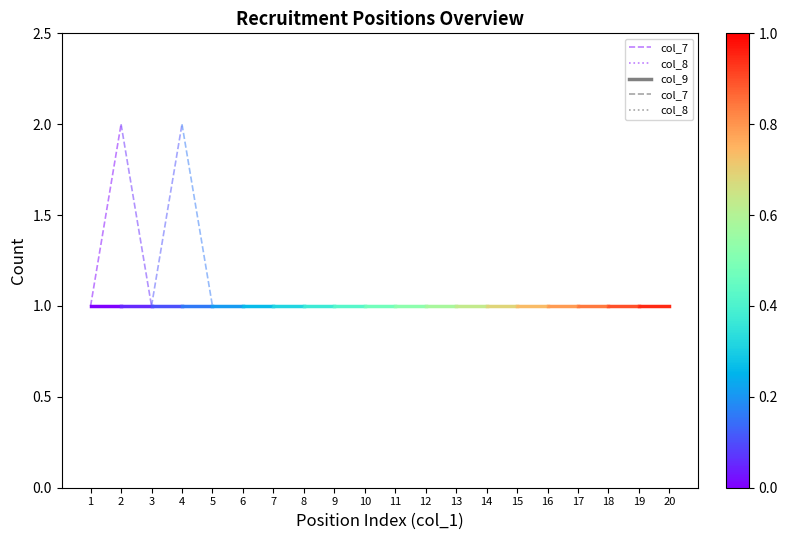

Is the value of col_8 at 2 greater than the value of col_7 at 2?

No